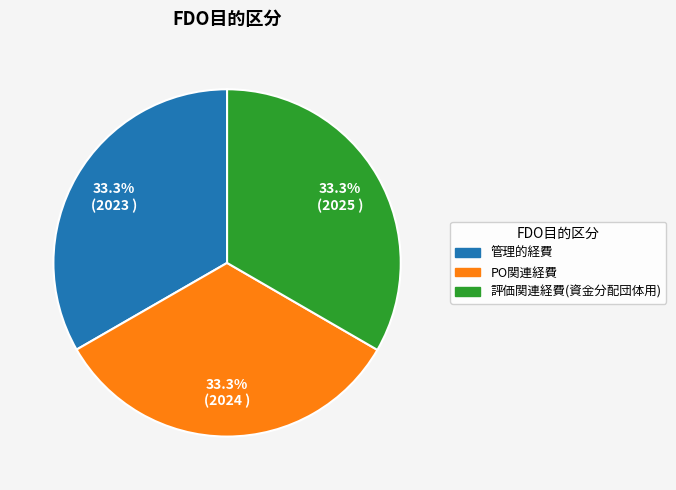

Does 管理的経費 represent more than half of the total?

No